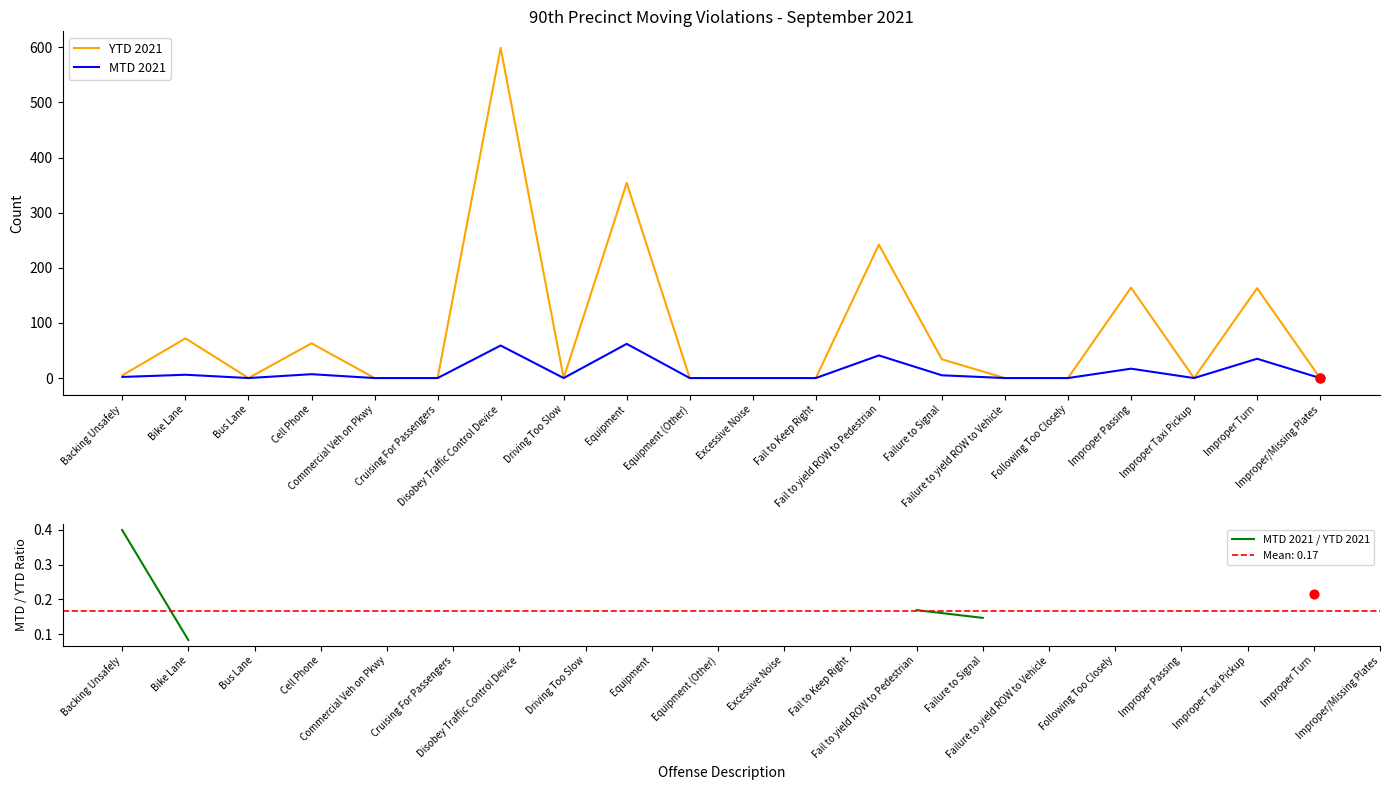

Which series contains the lowest Y value?

YTD 2021